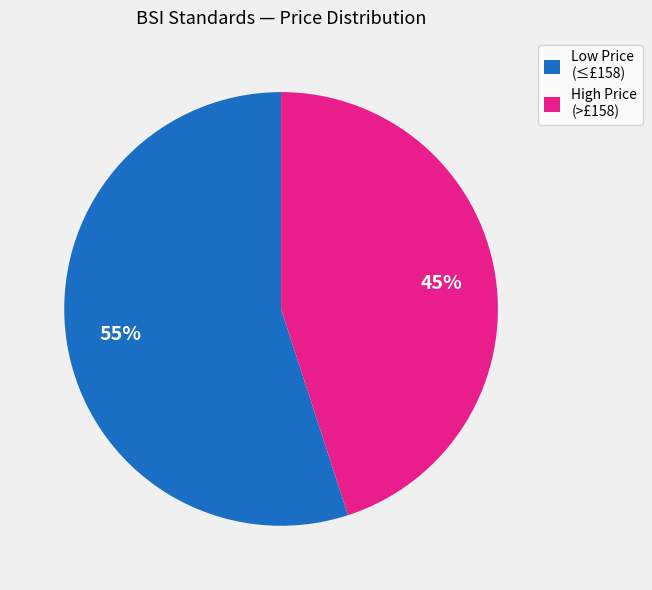

Is there any slice that represents more than half of the pie?

Yes